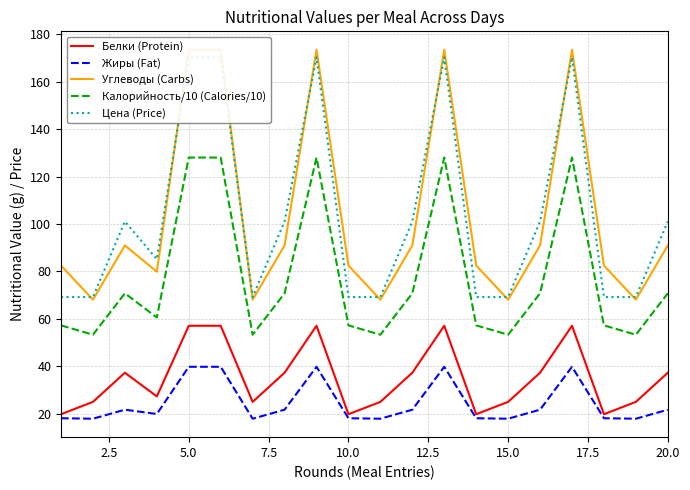

True or false: Белки (Protein) and Калорийность/10 (Calories/10) cross at least once.

False